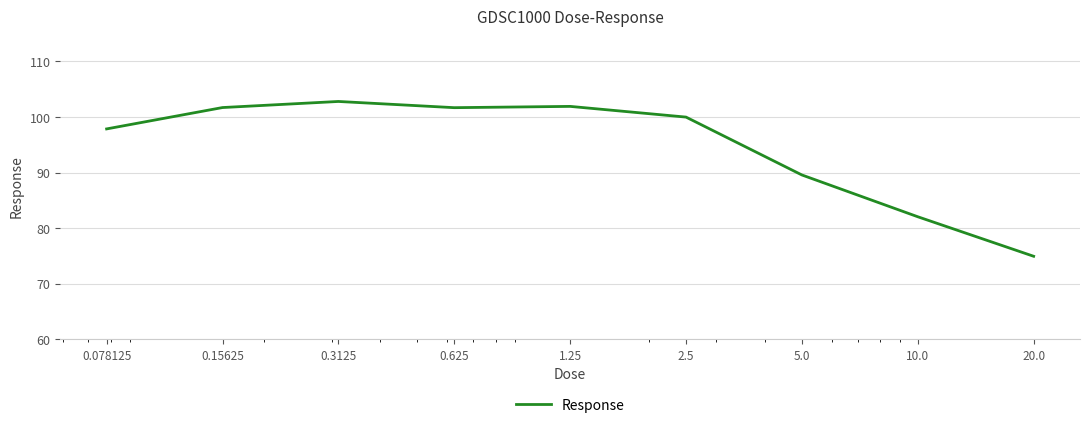

What is the difference between the maximum and minimum values?

27.8